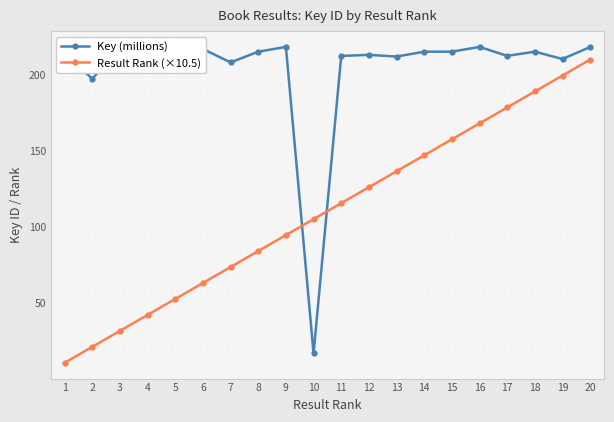

Rank the series at 5 from lowest to highest value.

Result Rank (×10.5), Key (millions)